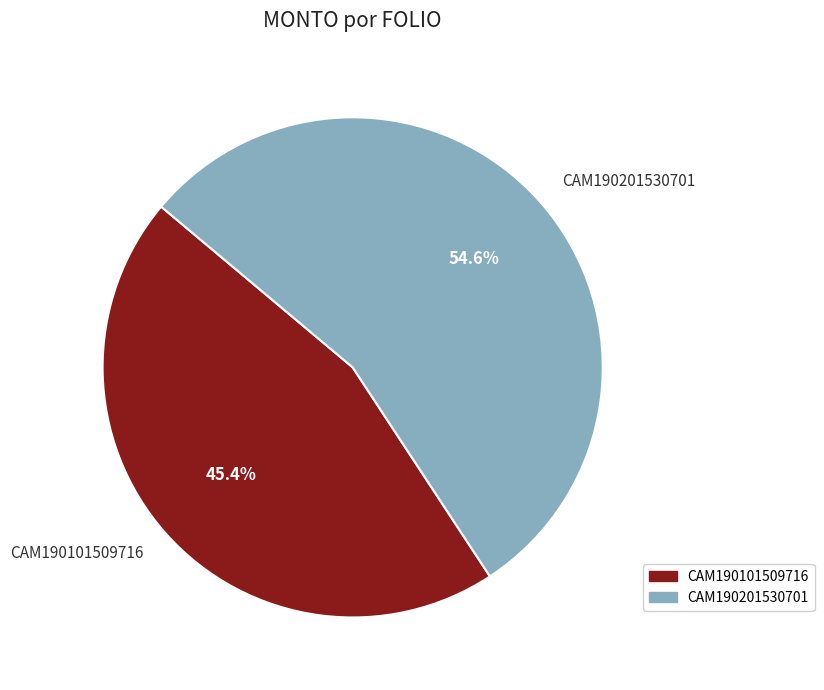

Count the number of slices in the pie.

2